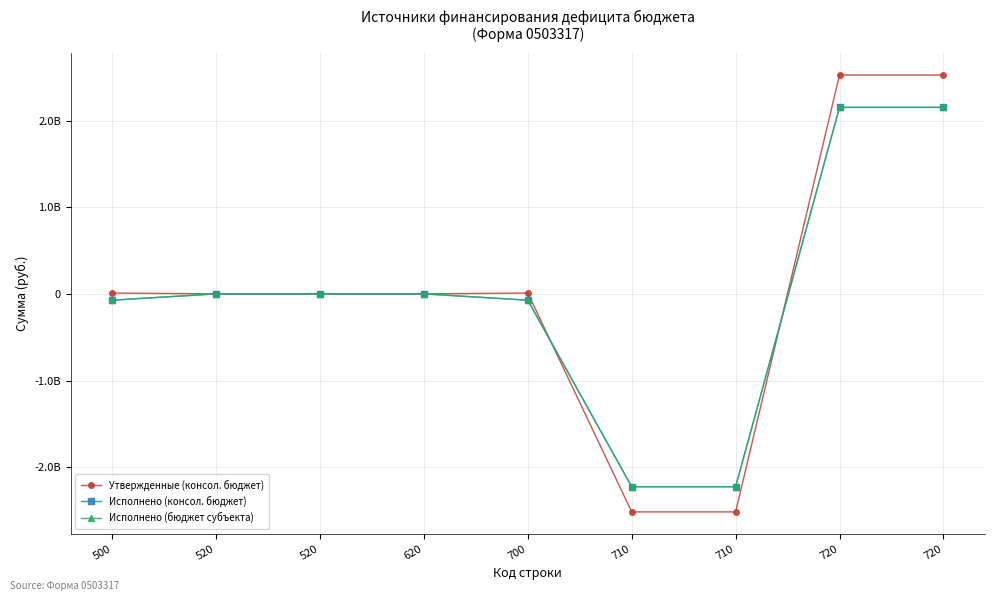

At which category does the chart reach its peak across all series?

720